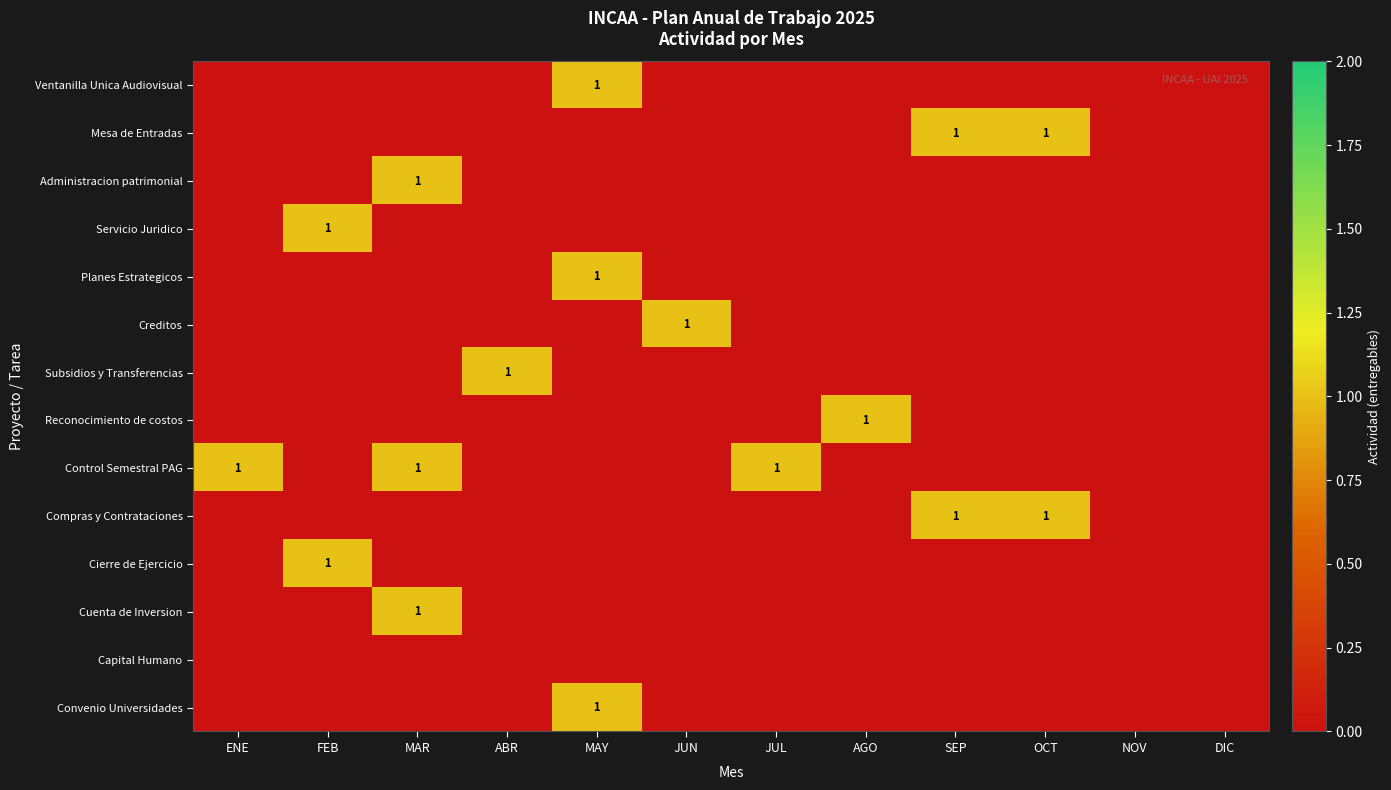

At JUN, list the series in order from largest to smallest.

Creditos, Ventanilla Unica Audiovisual, Mesa de Entradas, Administracion patrimonial, Servicio Juridico, Planes Estrategicos, Subsidios y Transferencias, Reconocimiento de costos, Control Semestral PAG, Compras y Contrataciones, Cierre de Ejercicio, Cuenta de Inversion, Capital Humano, Convenio Universidades